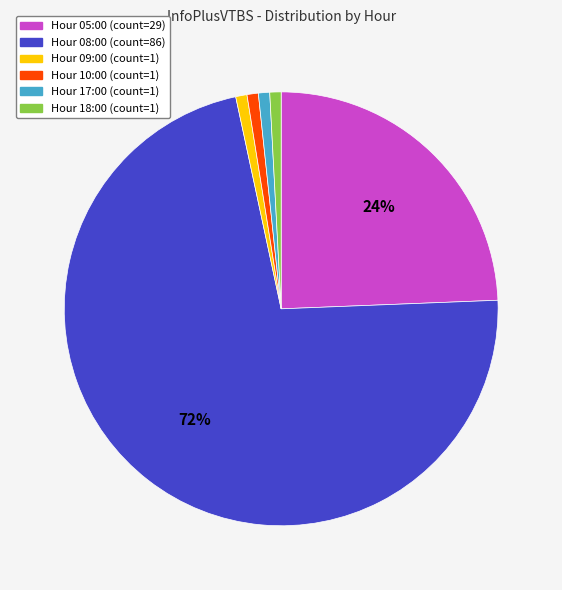

Count the number of slices in the pie.

6